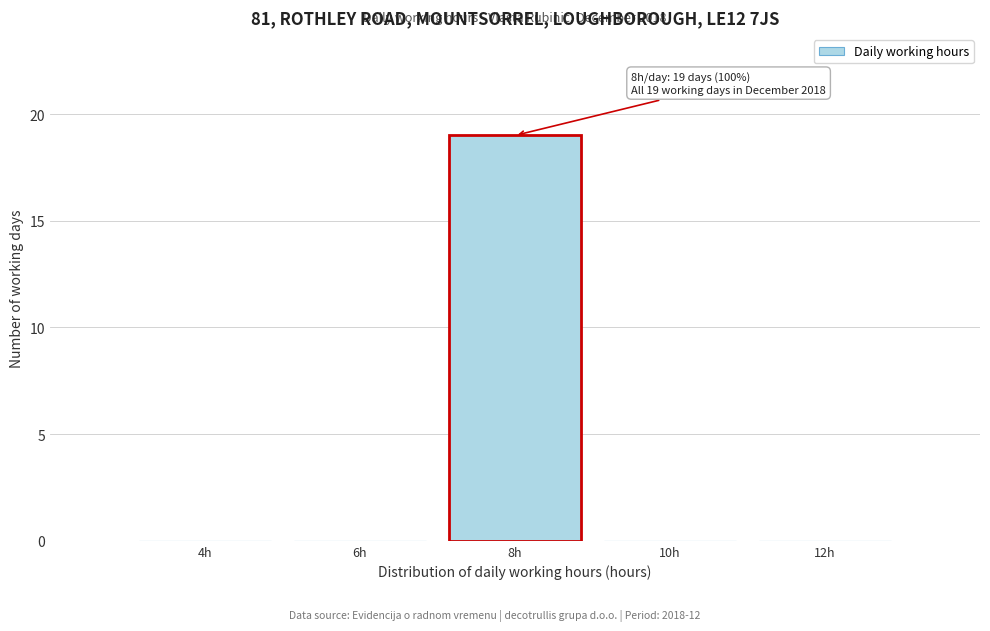

Which has a higher value, 4h or 8h?

8h